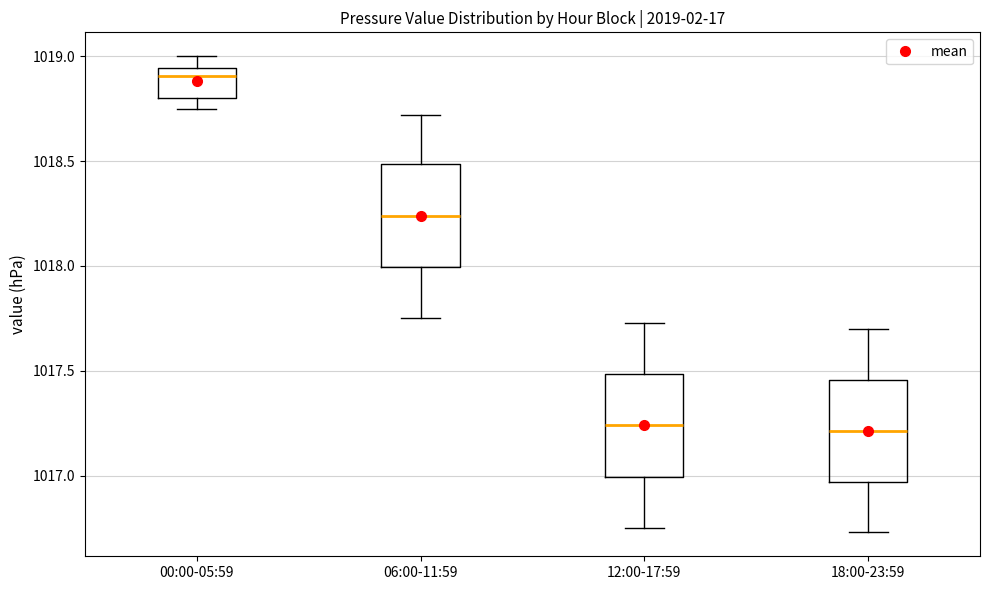

Where does the lower whisker of the box for 12:00-17:59 end on the y-axis? The values are not printed on the chart, so give them approximately, as read against the axis.

1016.75